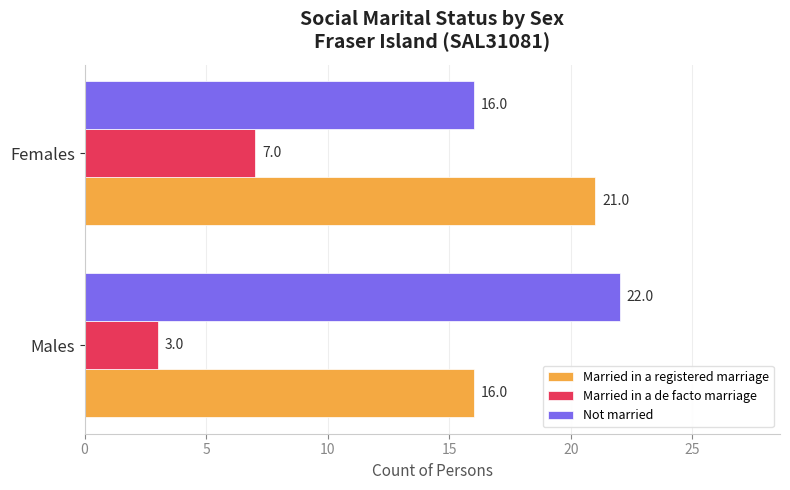

Which series has the largest total across all categories?

Not married